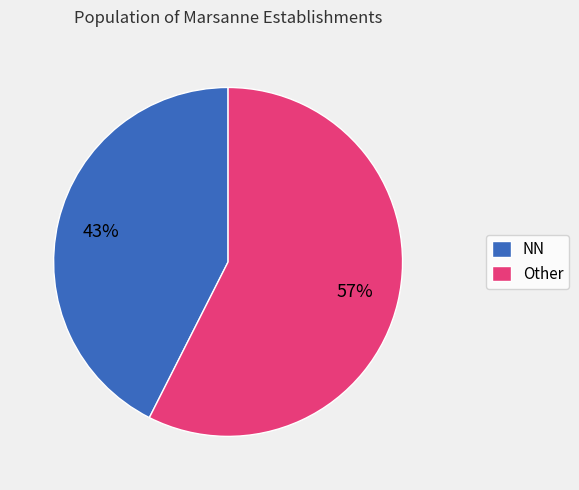

Which slice is the smallest?

NN